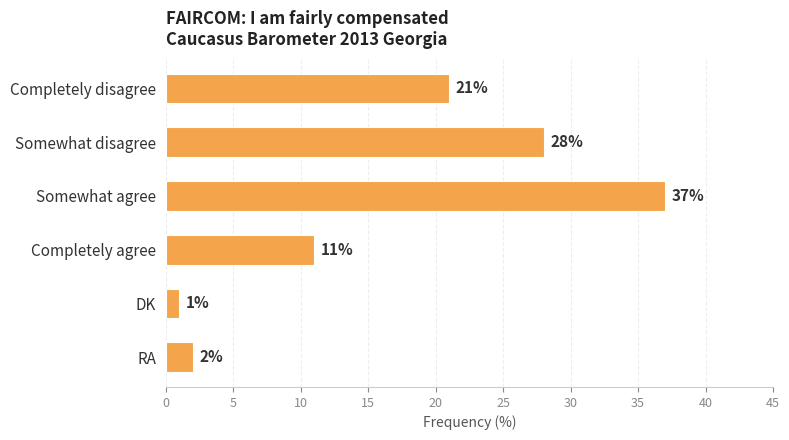

True or false: the data shows 17 at Somewhat agree.

False